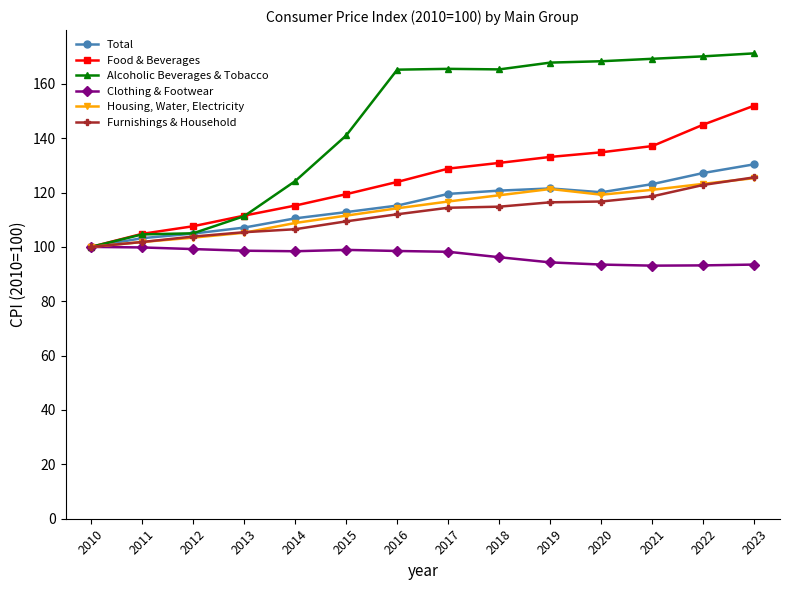

Where is the first local maximum for Housing, Water, Electricity?

2019